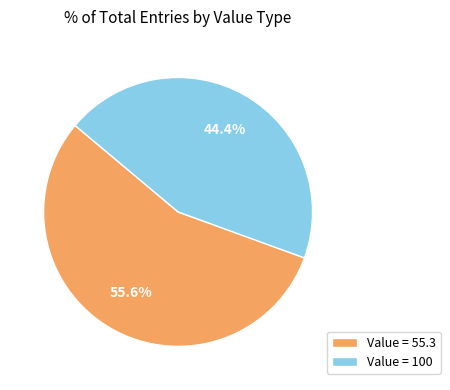

Combined, what portion of the pie is Value = 55.3 and Value = 100?

100.0%